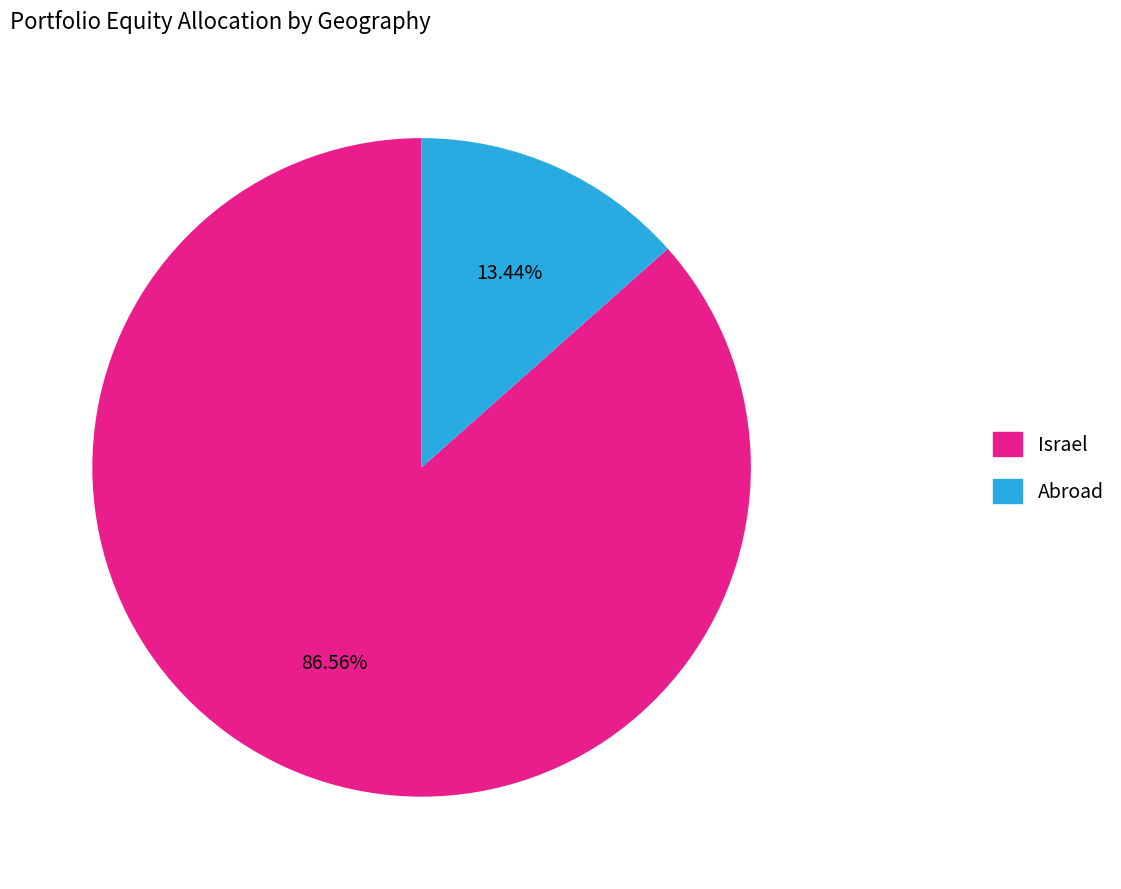

How many slices are in this pie chart?

2